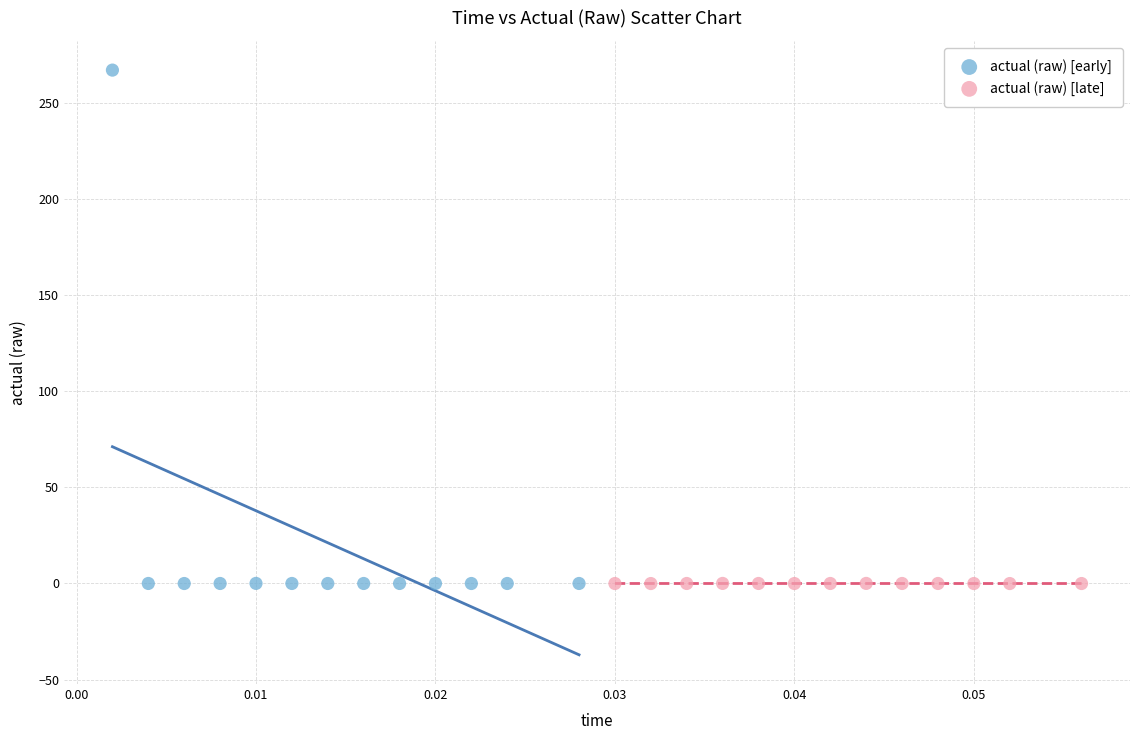

Which series has the largest Y range (max minus min)?

actual (raw) [early]